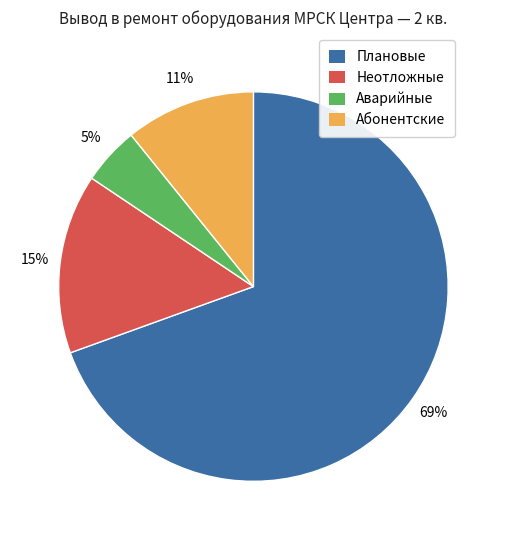

Is Неотложные the majority of the pie?

No